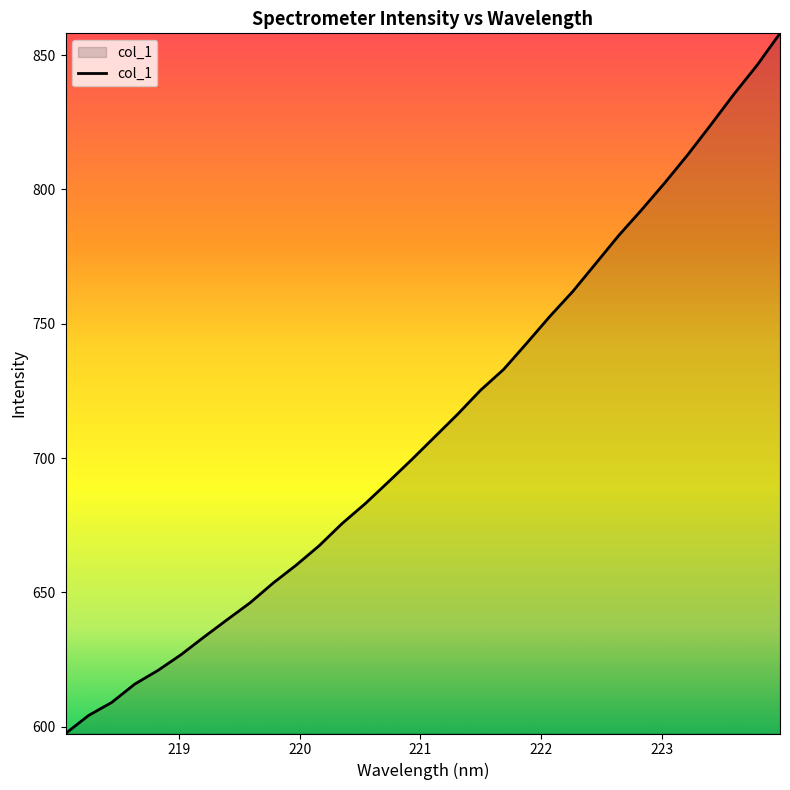

What is the maximum value shown in the chart?

858.1